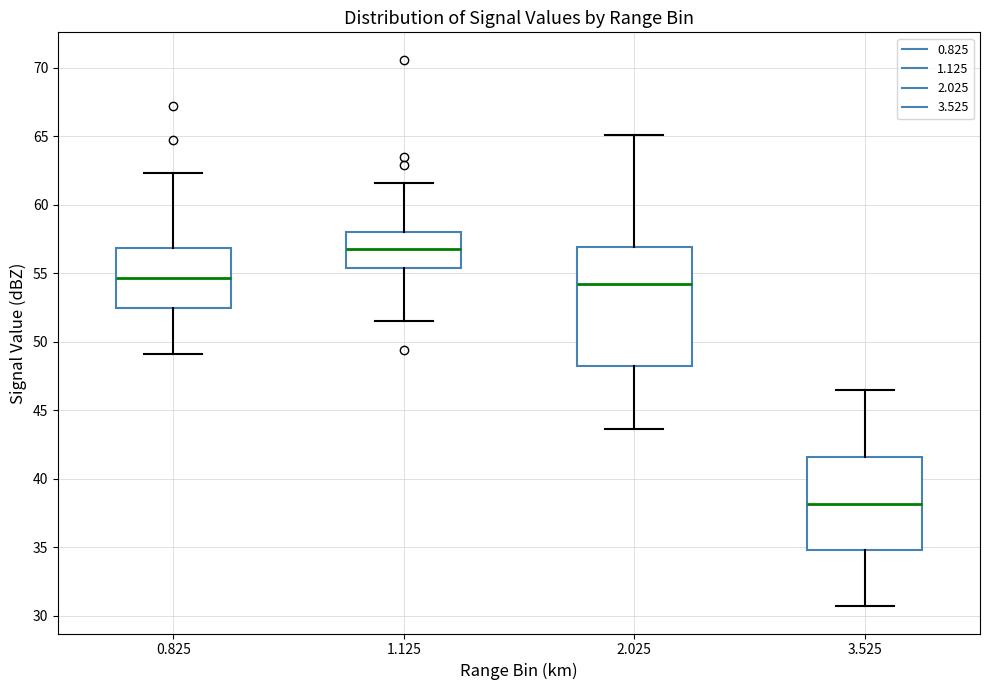

Which box's median line is the highest?

1.125